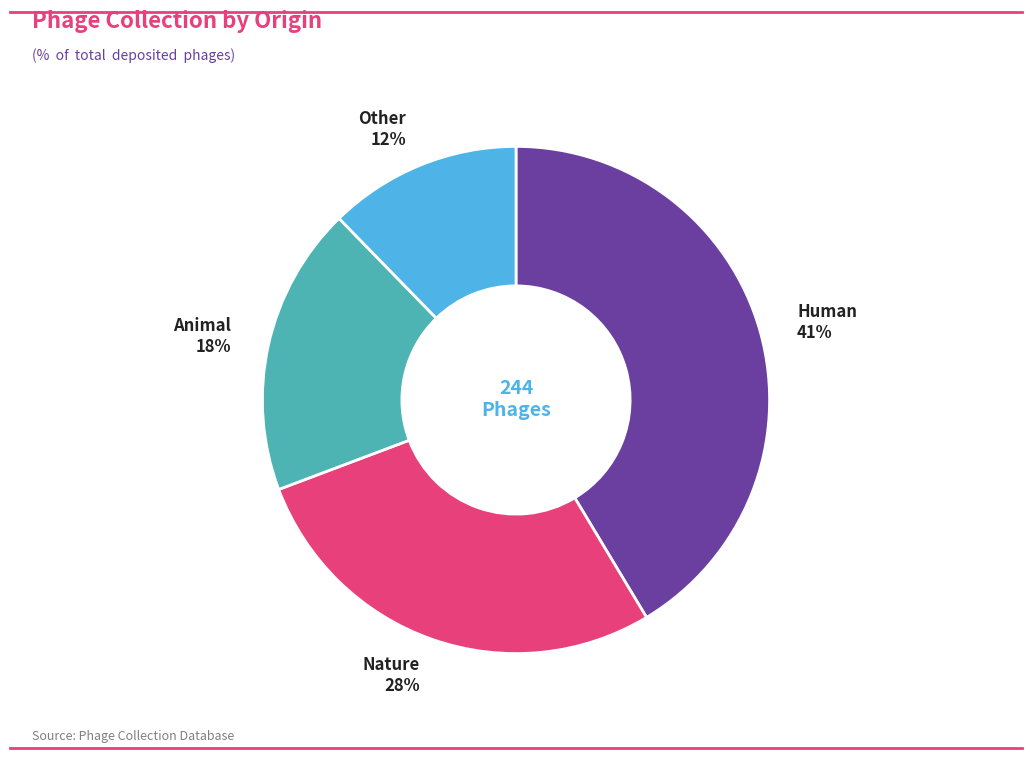

Count the number of slices in the pie.

4